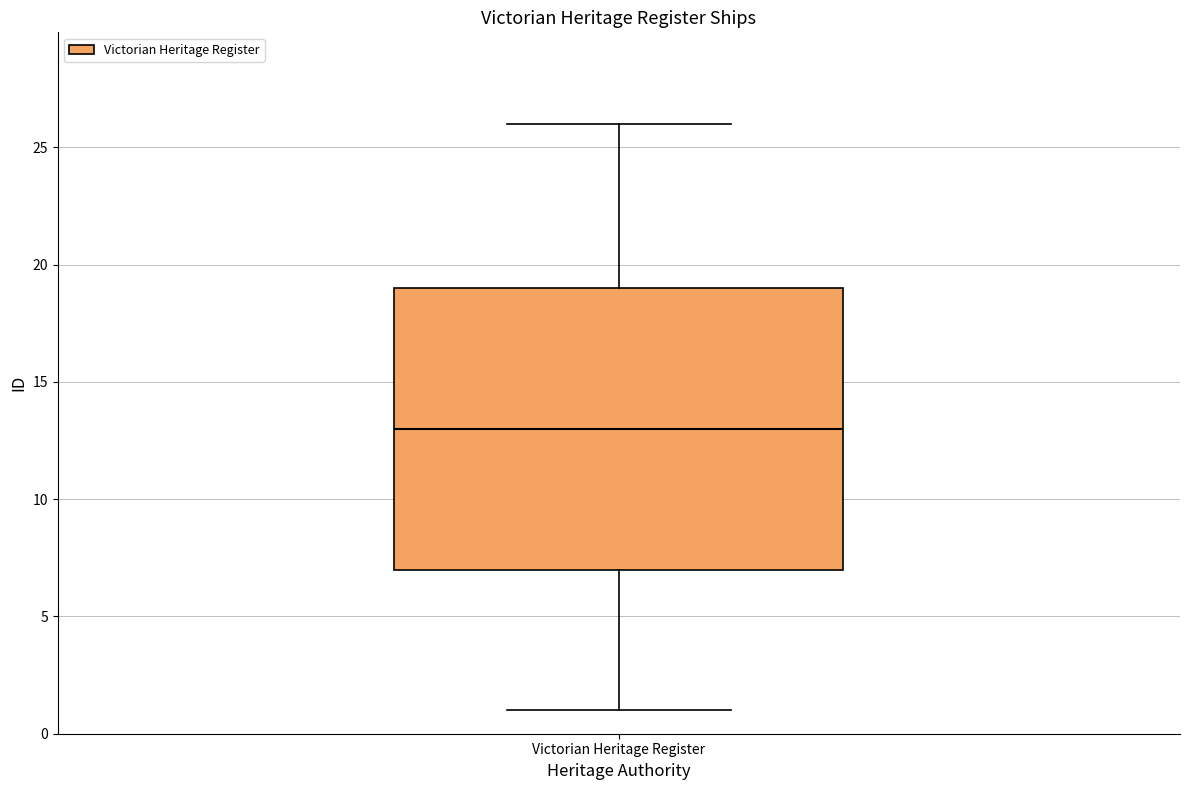

Read this box plot against the y-axis: the position of the median line, the range covered by the box, and the ends of both whiskers. The values are not printed on the chart, so give them approximately, as read against the axis.

median 13, box 7 to 19, whiskers 1 to 26